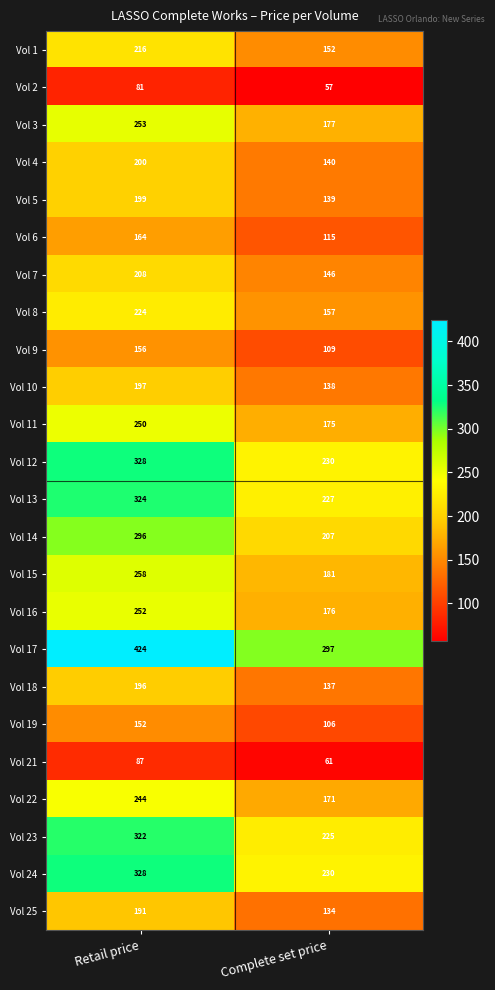

At which category does the chart reach its minimum across all series?

Complete set price